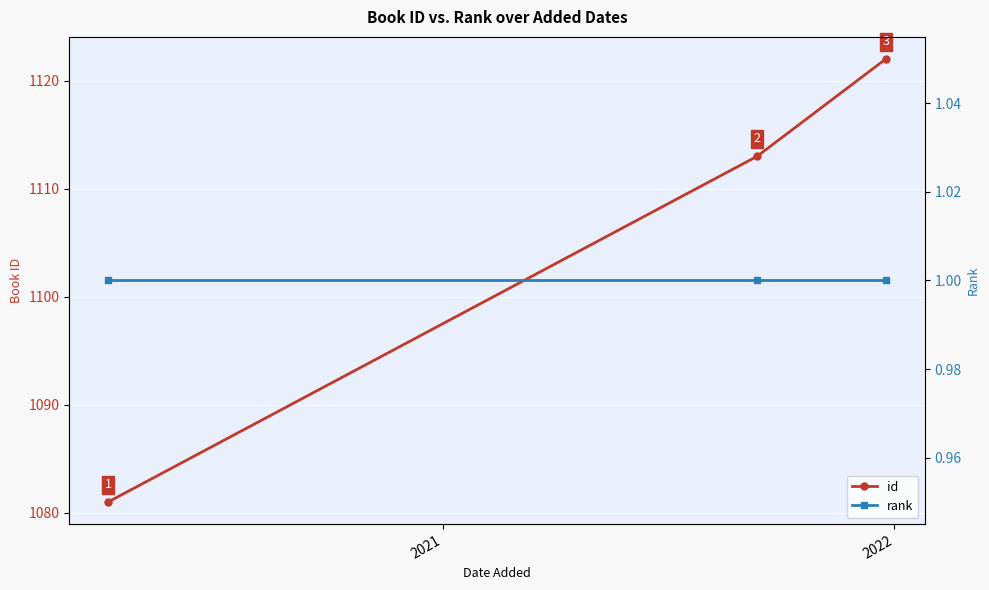

What is the value of the id point at the 1st from the left?

1081